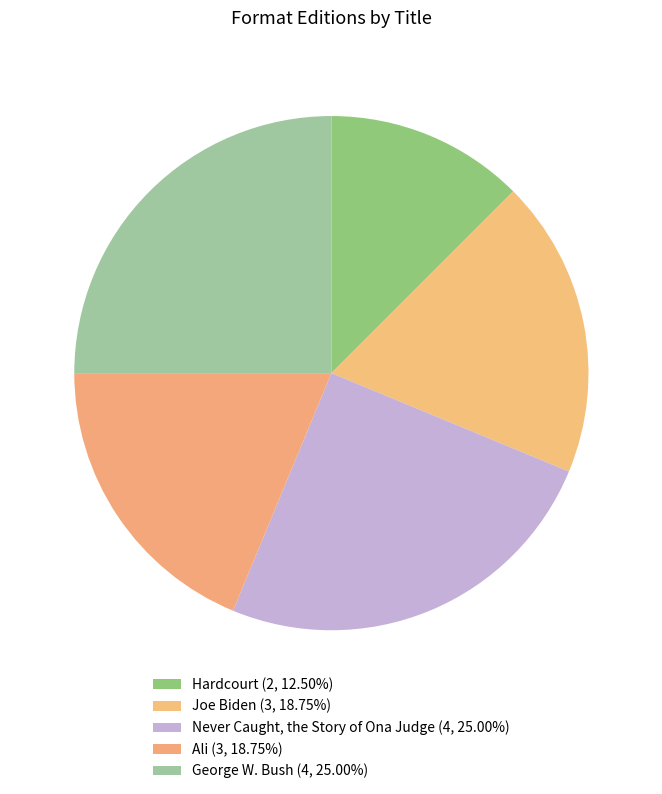

Is George W. Bush the majority of the pie?

No